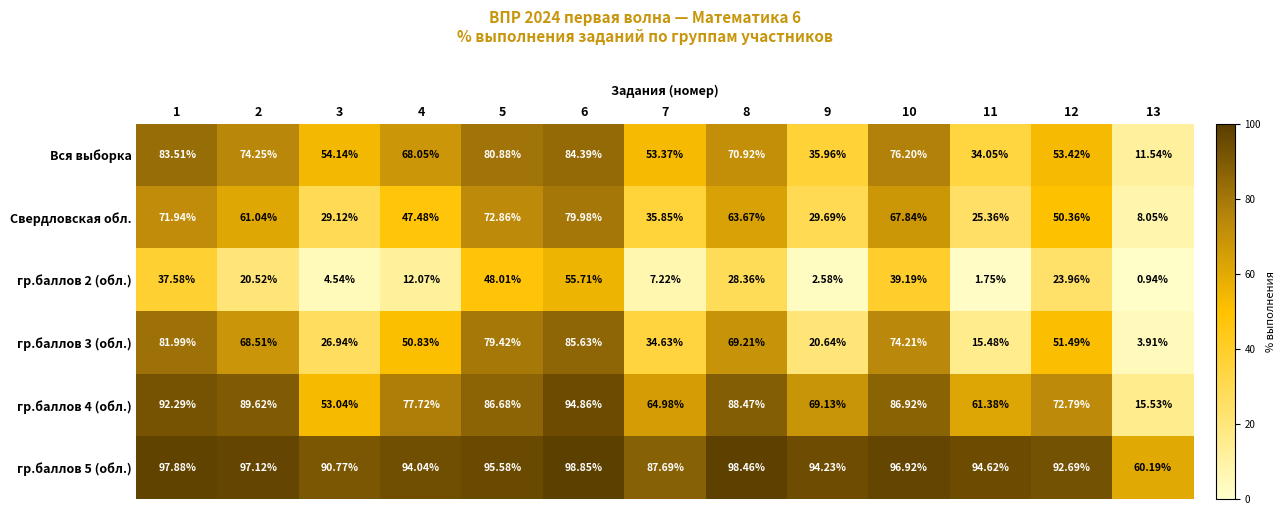

Which series changed the most between 3 and 9?

Вся выборка